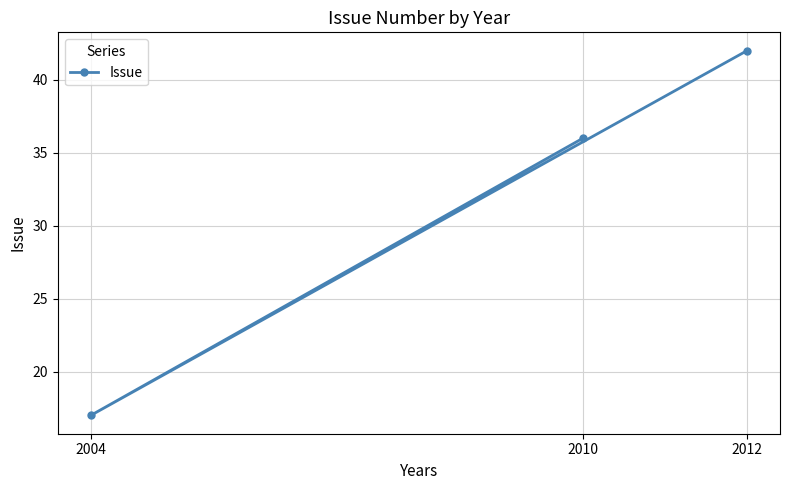

Reading left to right, list all the values displayed in this chart.

2004=17	2010=36	2012=42